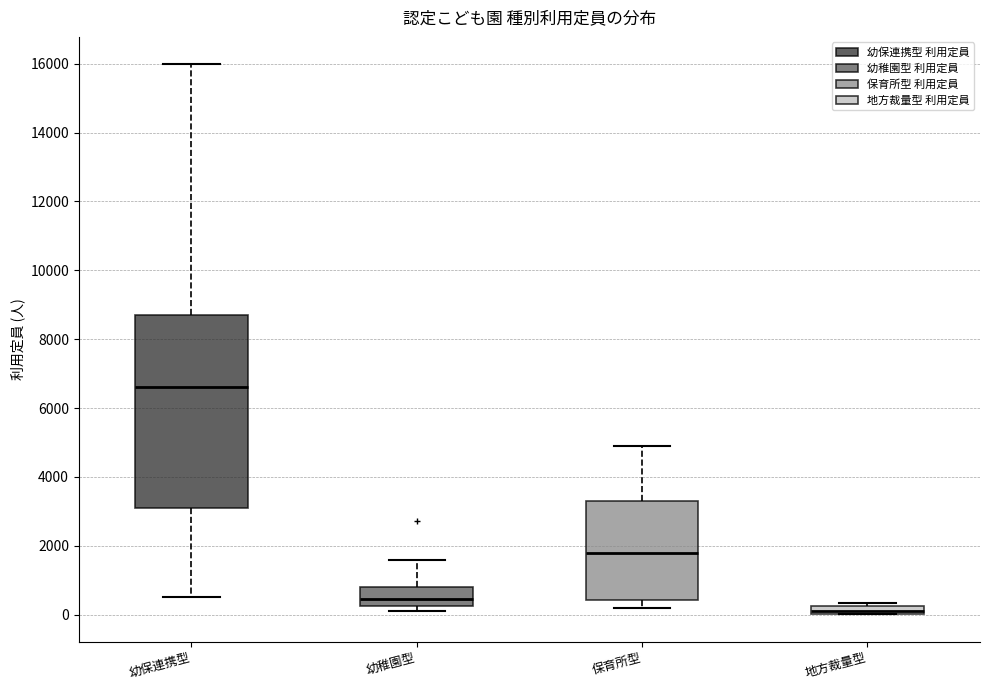

Where does the median line of the box for 幼稚園型 sit on the y-axis? The values are not printed on the chart, so give them approximately, as read against the axis.

400